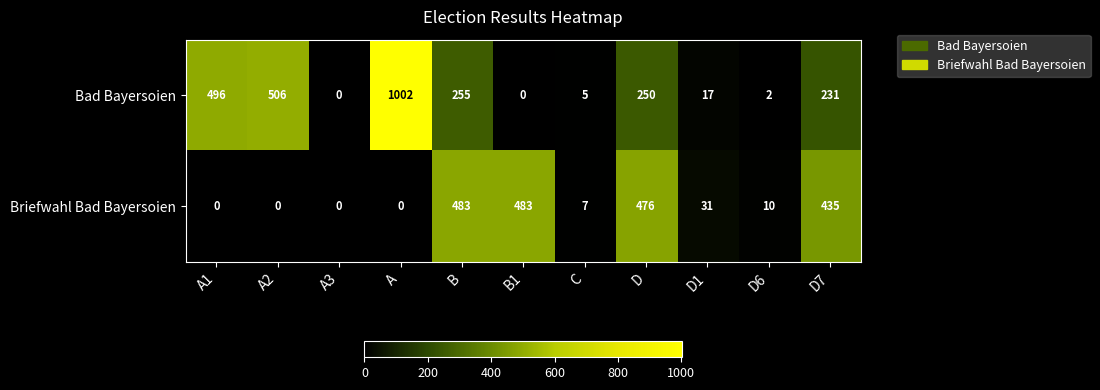

Which series has the largest range (max minus min)?

Bad Bayersoien